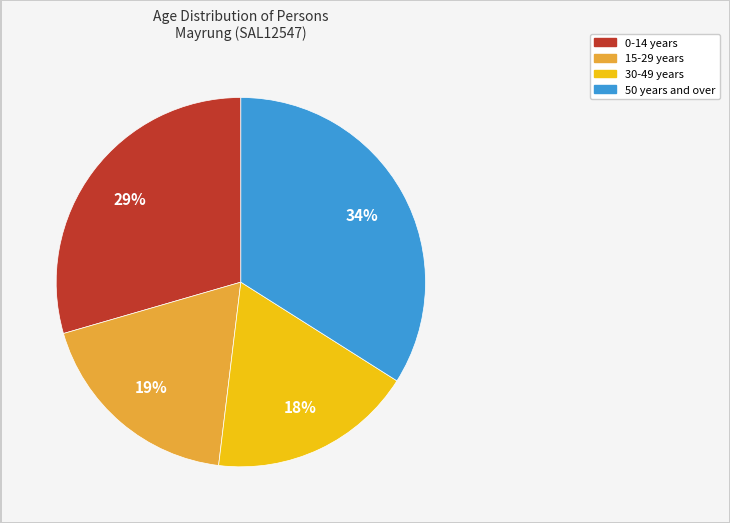

To the nearest percent, what is the average slice percentage?

25%